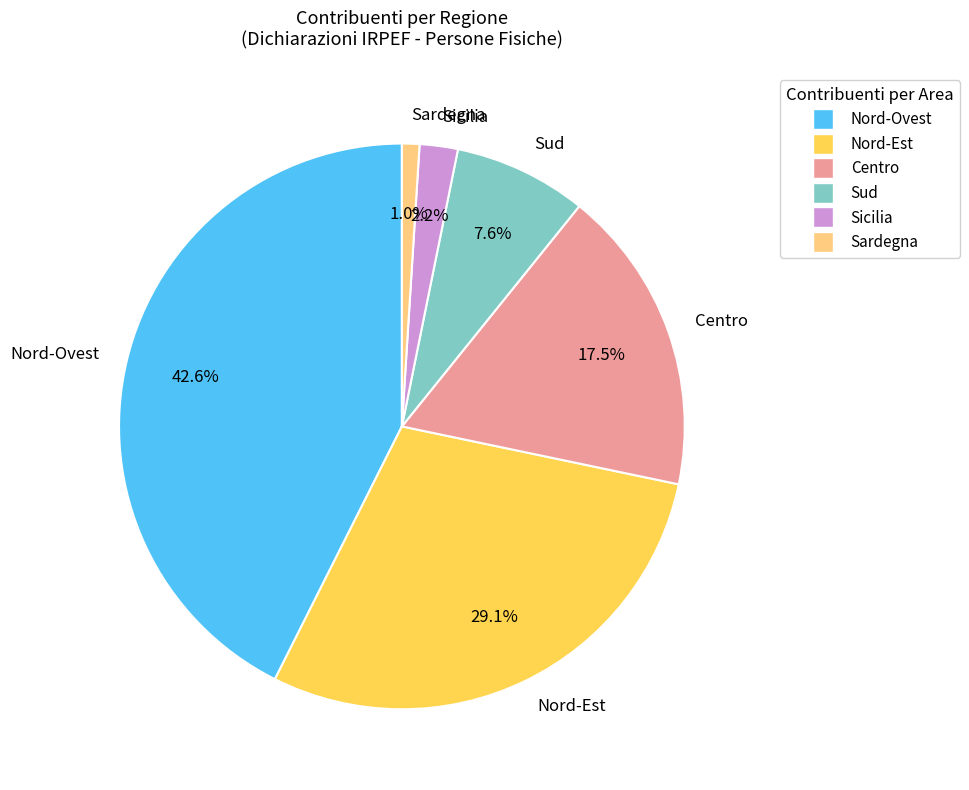

Between Nord-Ovest and Sud, which is larger?

Nord-Ovest